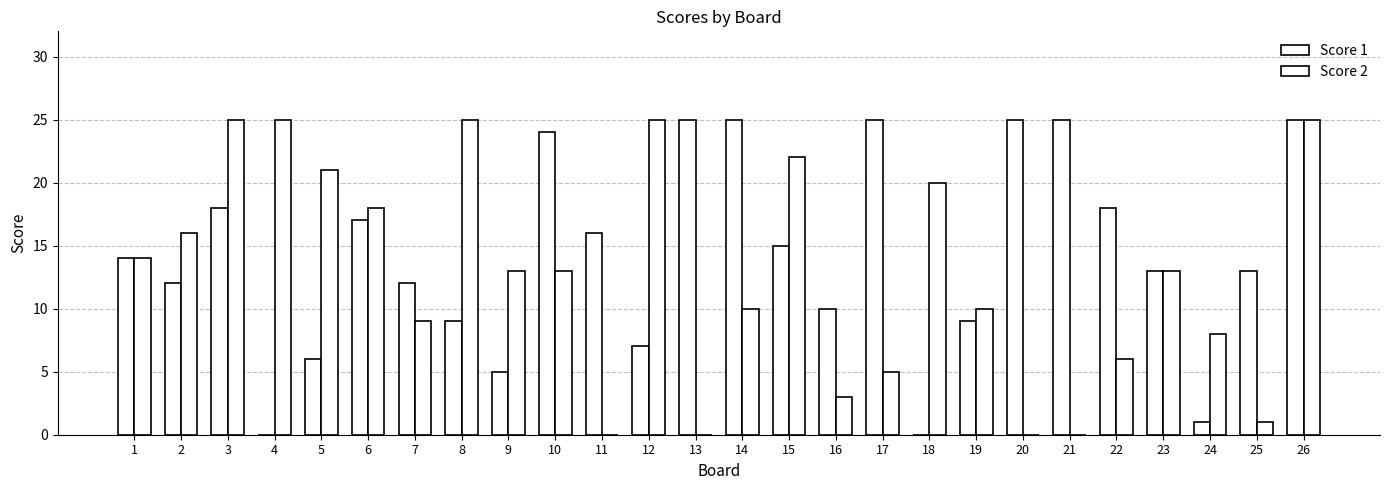

Reading right to left, extract all data points from this chart.

Score 1: 25	13	1	13	18	25	25	9	0	25	10	15	25	25	7	16	24	5	9	12	17	6	0	18	12	14
Score 2: 25	1	8	13	6	0	0	10	20	5	3	22	10	0	25	0	13	13	25	9	18	21	25	25	16	14